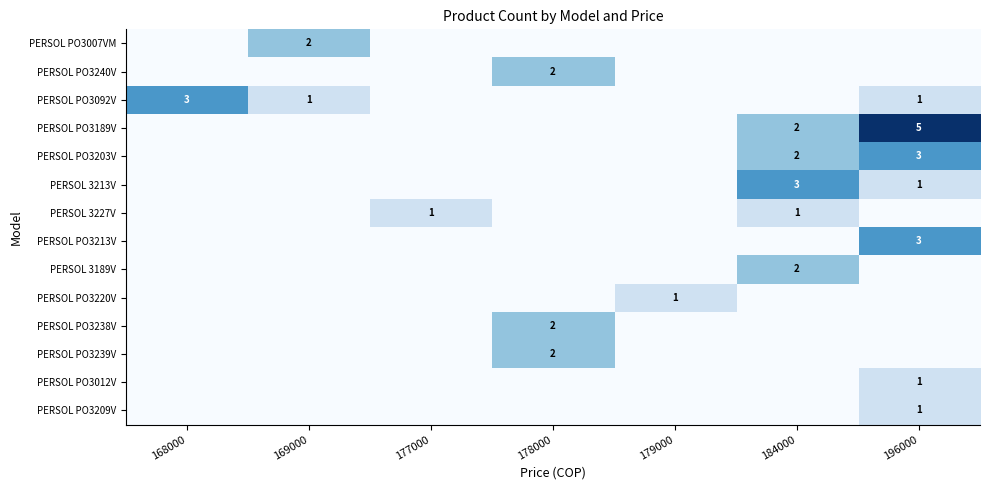

At which category is the sum across all series the highest?

196000